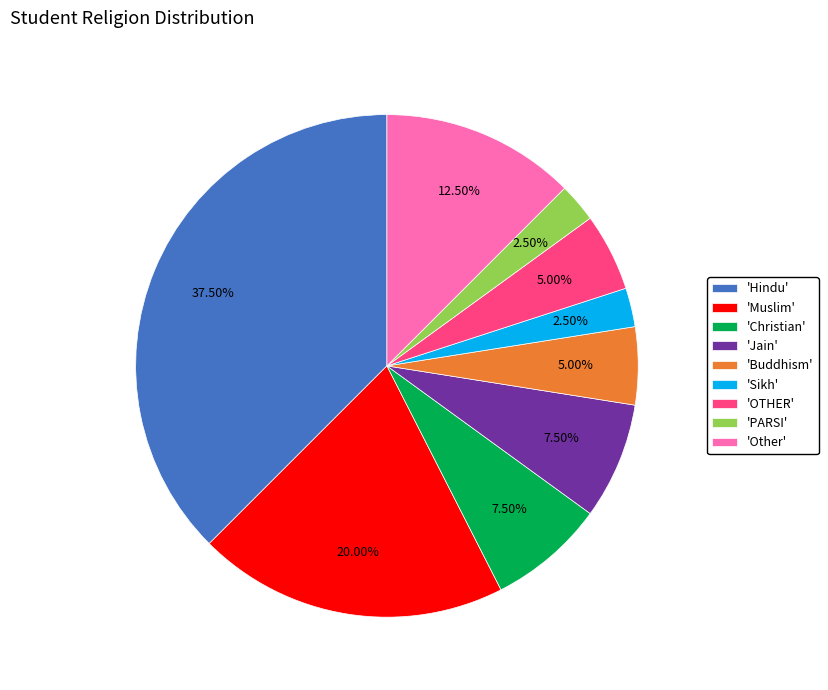

To the nearest percent, what is the average slice percentage?

11%